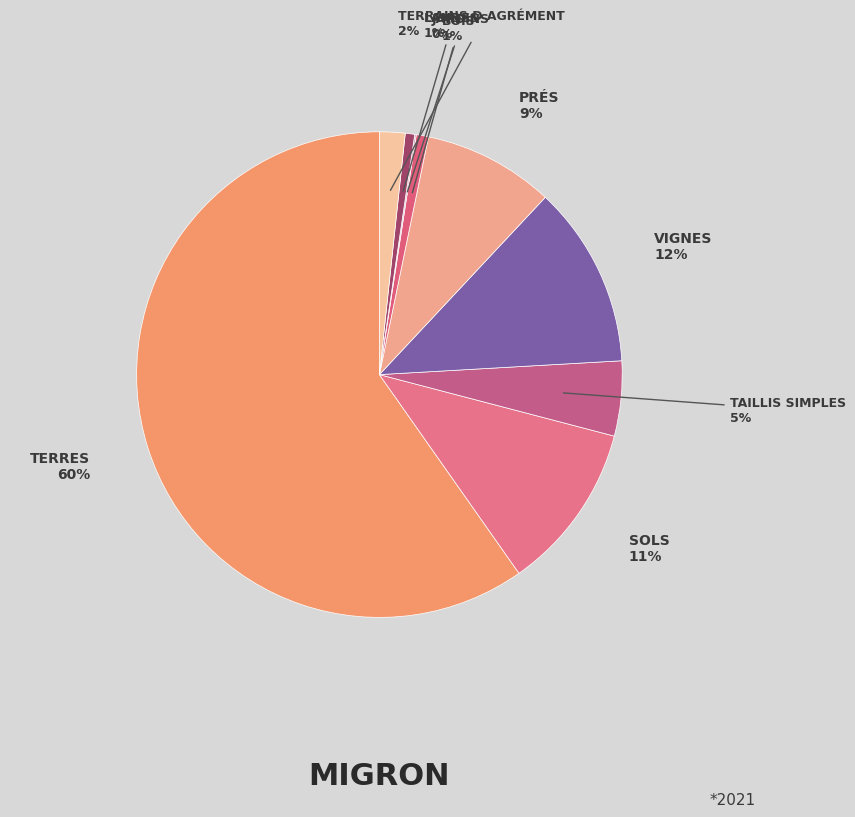

Is there a majority slice in this chart?

Yes